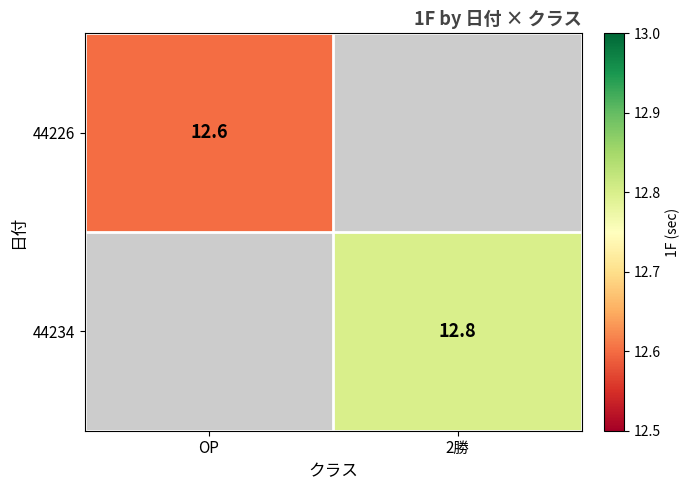

The value of 44226 at OP is 12.6. True or false?

True